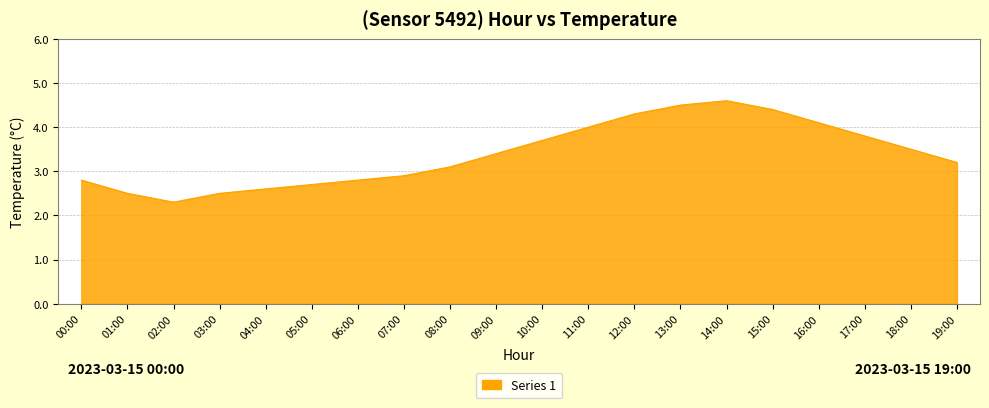

What is the approximate value at 05:00?

2.7